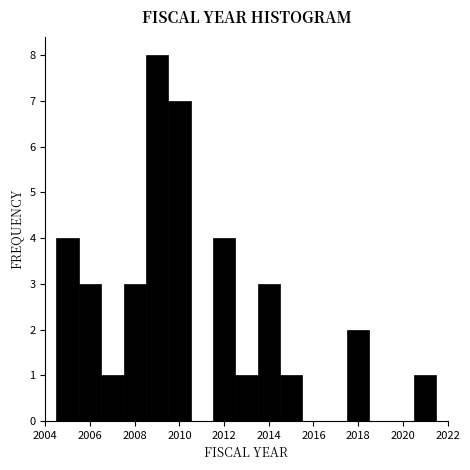

Reading left to right, list every bar in this chart as the range it spans on the x-axis followed by its height. Neither the bar edges nor the heights are printed on the chart, so give them approximately, as read against the axes.

2004.5 to 2005.5: 4
2005.5 to 2006.5: 3
2006.5 to 2007.5: 1
2007.5 to 2008.5: 3
2008.5 to 2009.5: 8
2009.5 to 2010.5: 7
2010.5 to 2011.5: 0
2011.5 to 2012.5: 4
2012.5 to 2013.5: 1
2013.5 to 2014.5: 3
2014.5 to 2015.5: 1
2015.5 to 2016.5: 0
2016.5 to 2017.5: 0
2017.5 to 2018.5: 2
2018.5 to 2019.5: 0
2019.5 to 2020.5: 0
2020.5 to 2021.5: 1